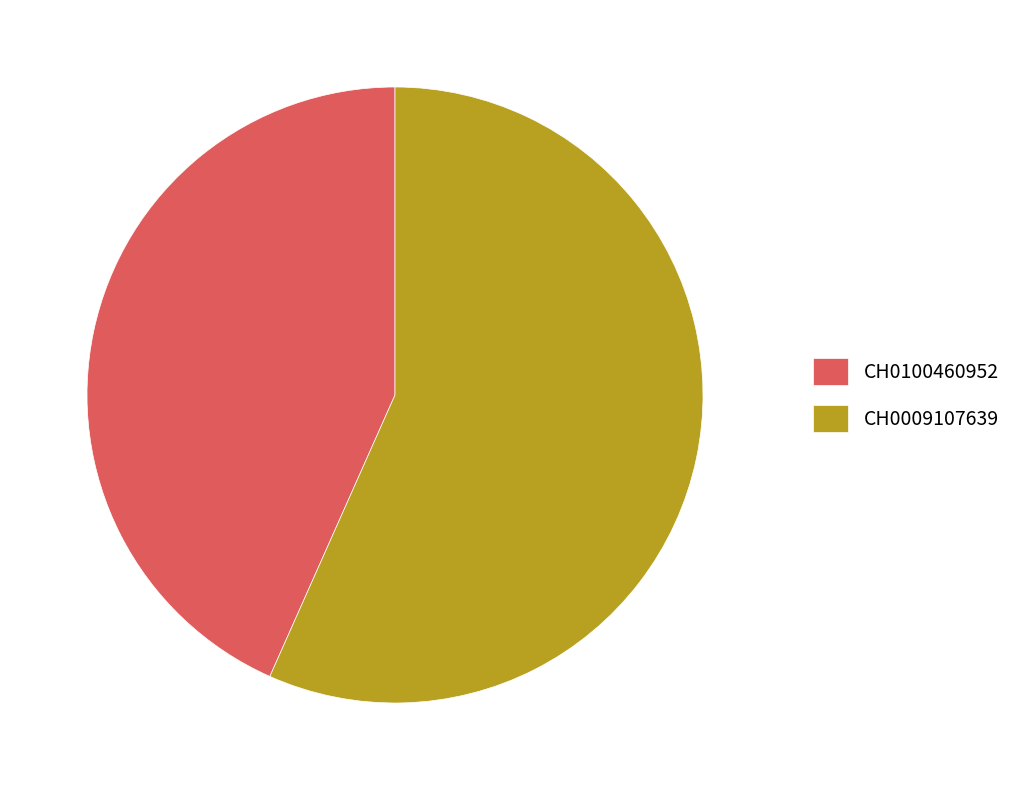

Which category has the biggest portion of the pie?

CH0009107639